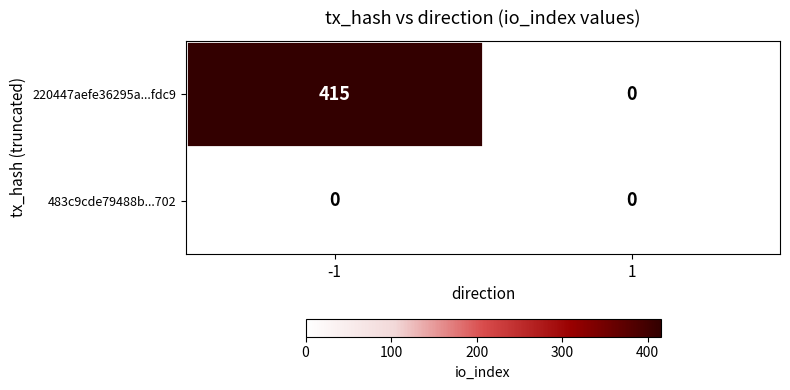

Which series changed the most between -1 and 1?

220447aefe36295a...fdc9